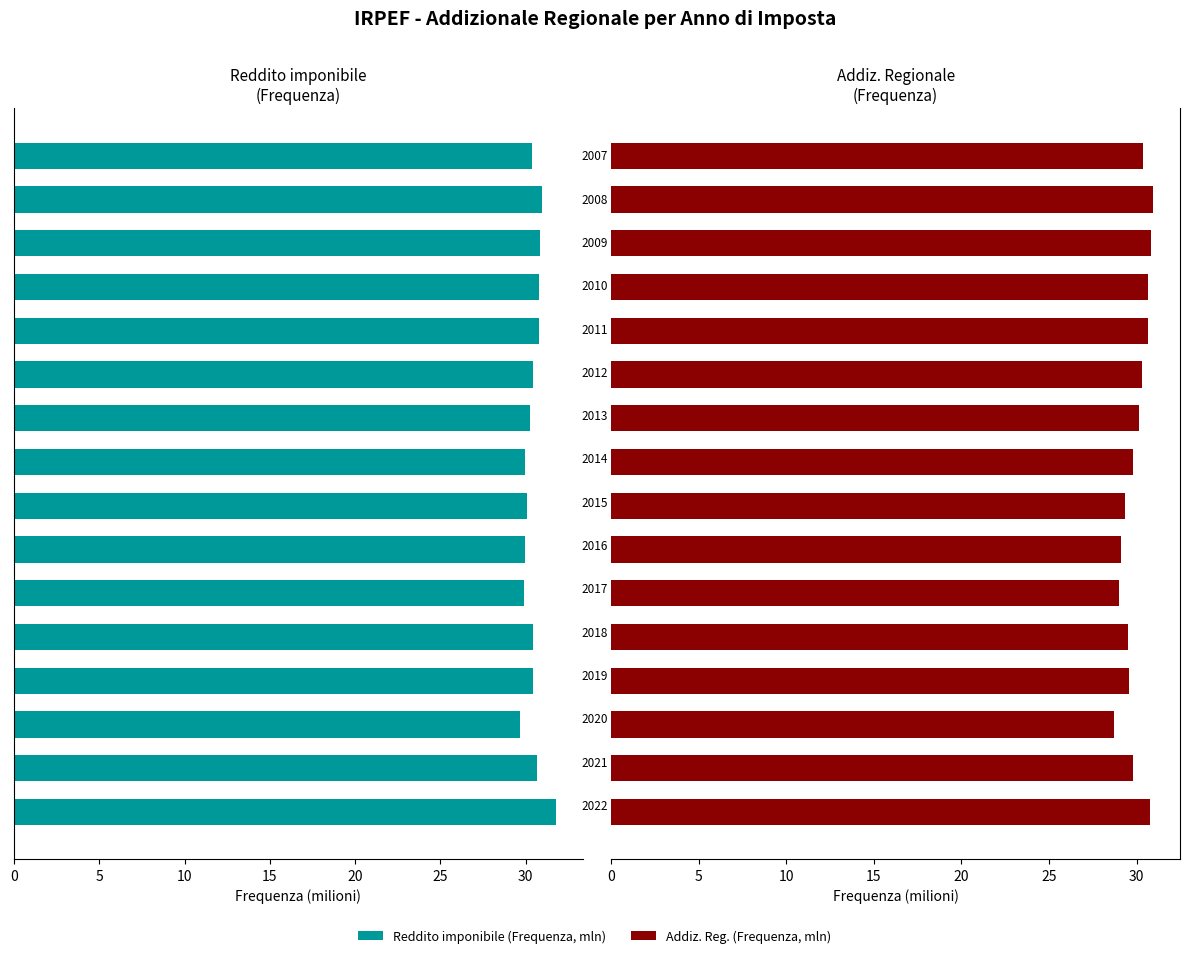

Which series has the largest total across all categories?

Reddito imponibile (Frequenza, mln)